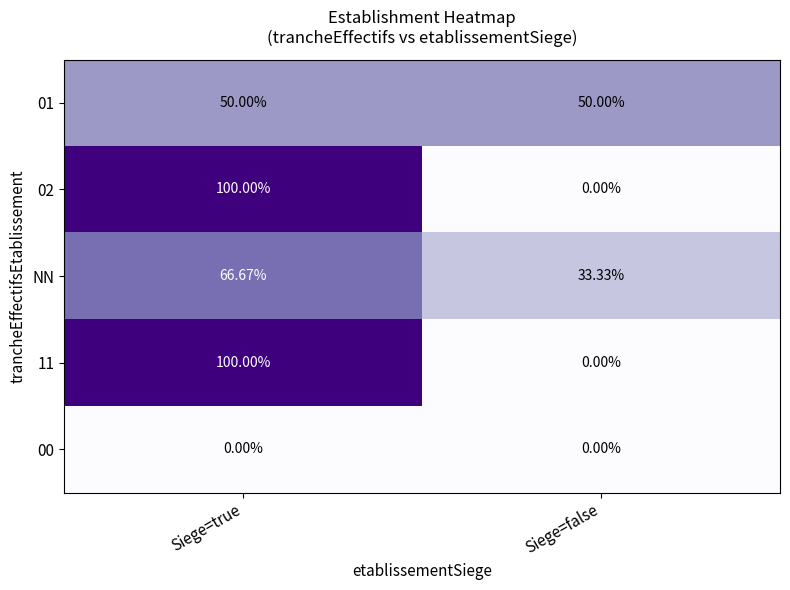

At which category does the chart reach its peak across all series?

Siege=true